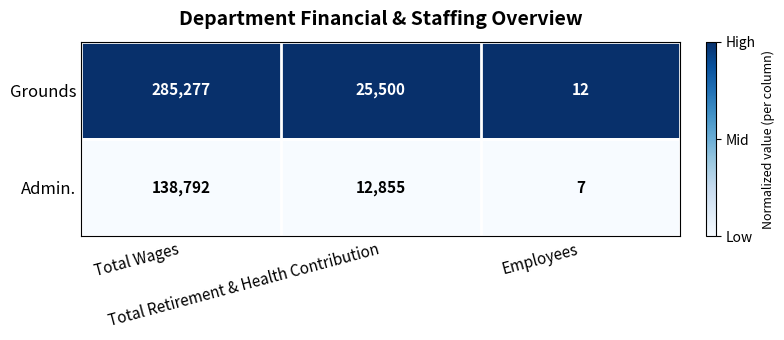

Which series has the largest total across all categories?

Grounds